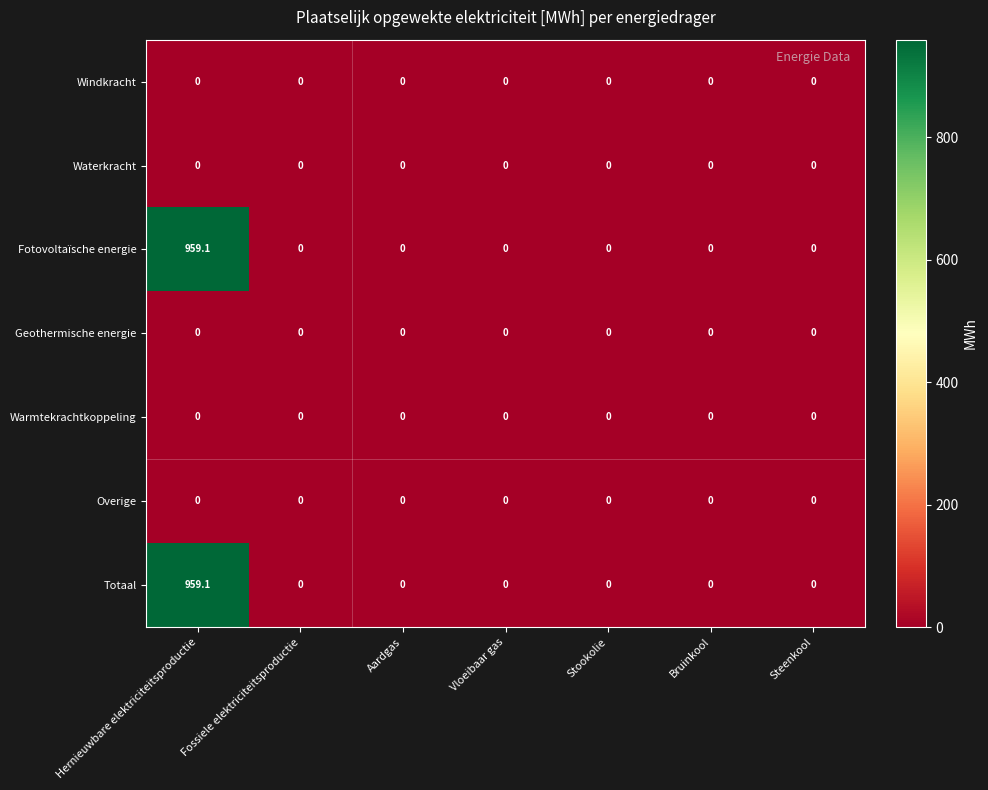

The Fotovoltaïsche energie series shows -495.5 at Stookolie. True or false?

False